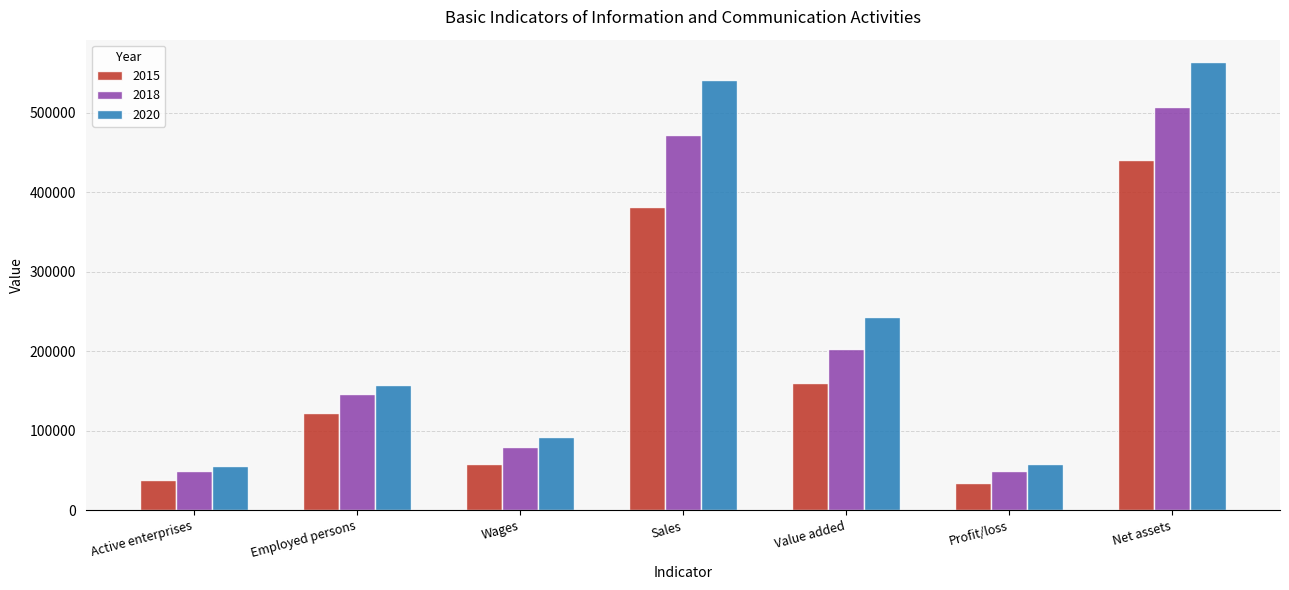

What position from the left is Net assets?

7